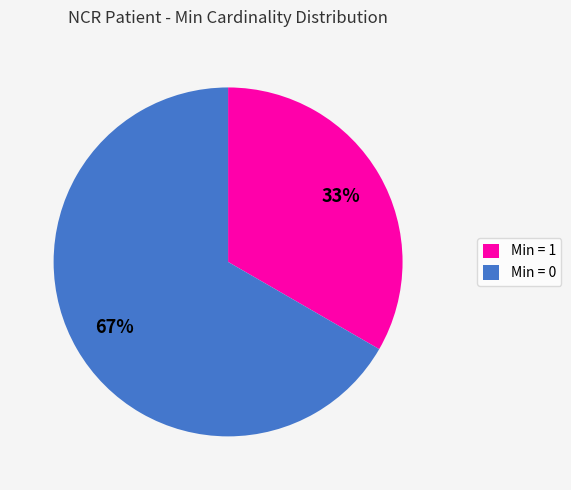

Do Min = 0 and Min = 1 together represent more than half of the pie?

Yes